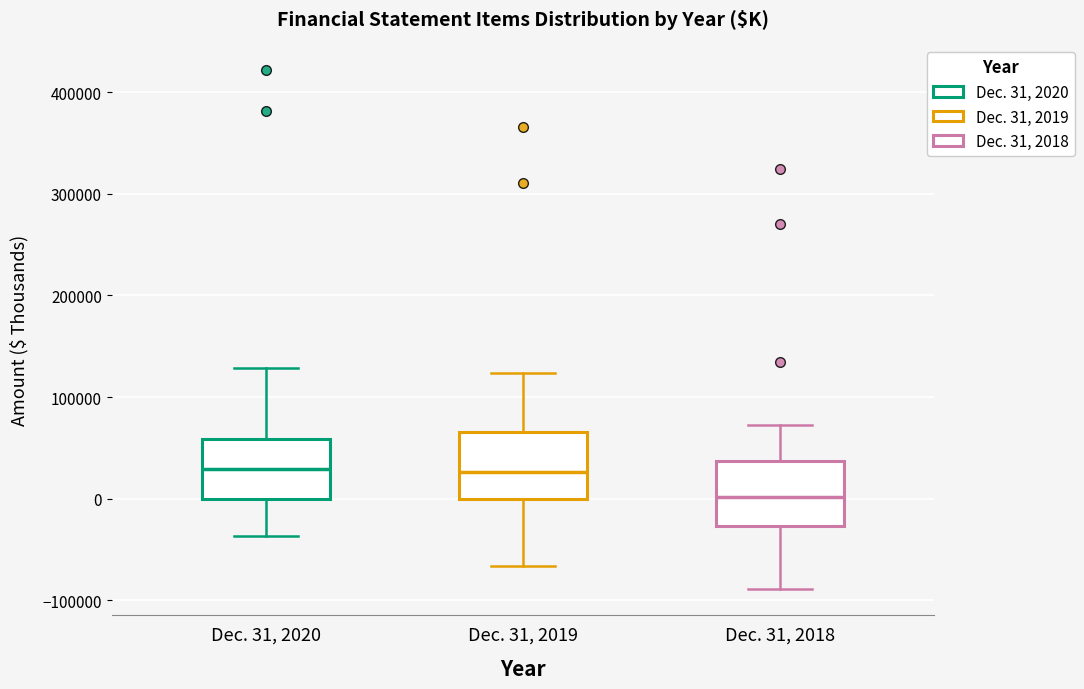

Reading left to right, read every box against the y-axis: the position of its median line, the range the box covers, and the ends of its whiskers. The values are not printed on the chart, so give them approximately, as read against the axis.

Dec. 31, 2020: median 30000, box 0 to 60000, whiskers -40000 to 130000
Dec. 31, 2019: median 30000, box 0 to 70000, whiskers -70000 to 120000
Dec. 31, 2018: median 0, box -30000 to 40000, whiskers -90000 to 70000